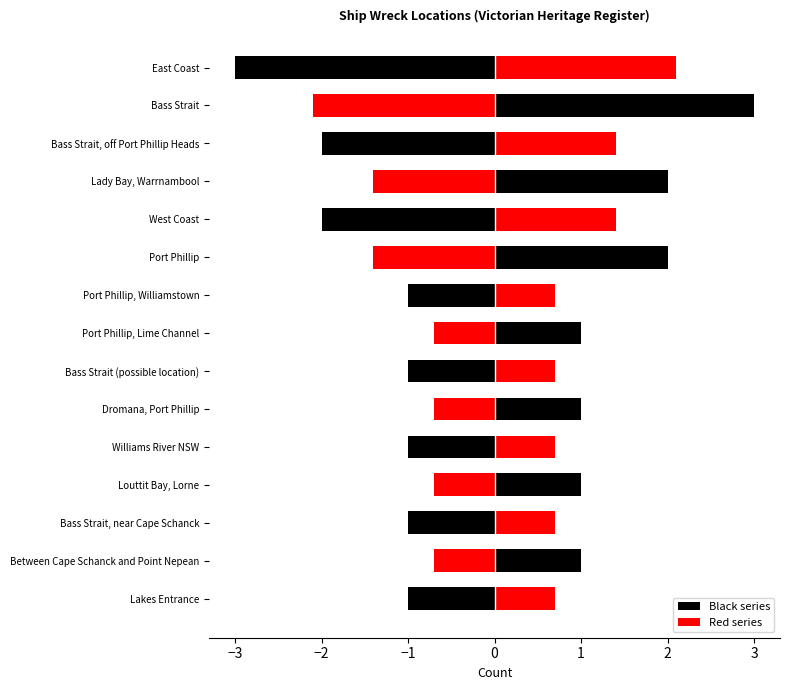

How many values exceed 1?

6